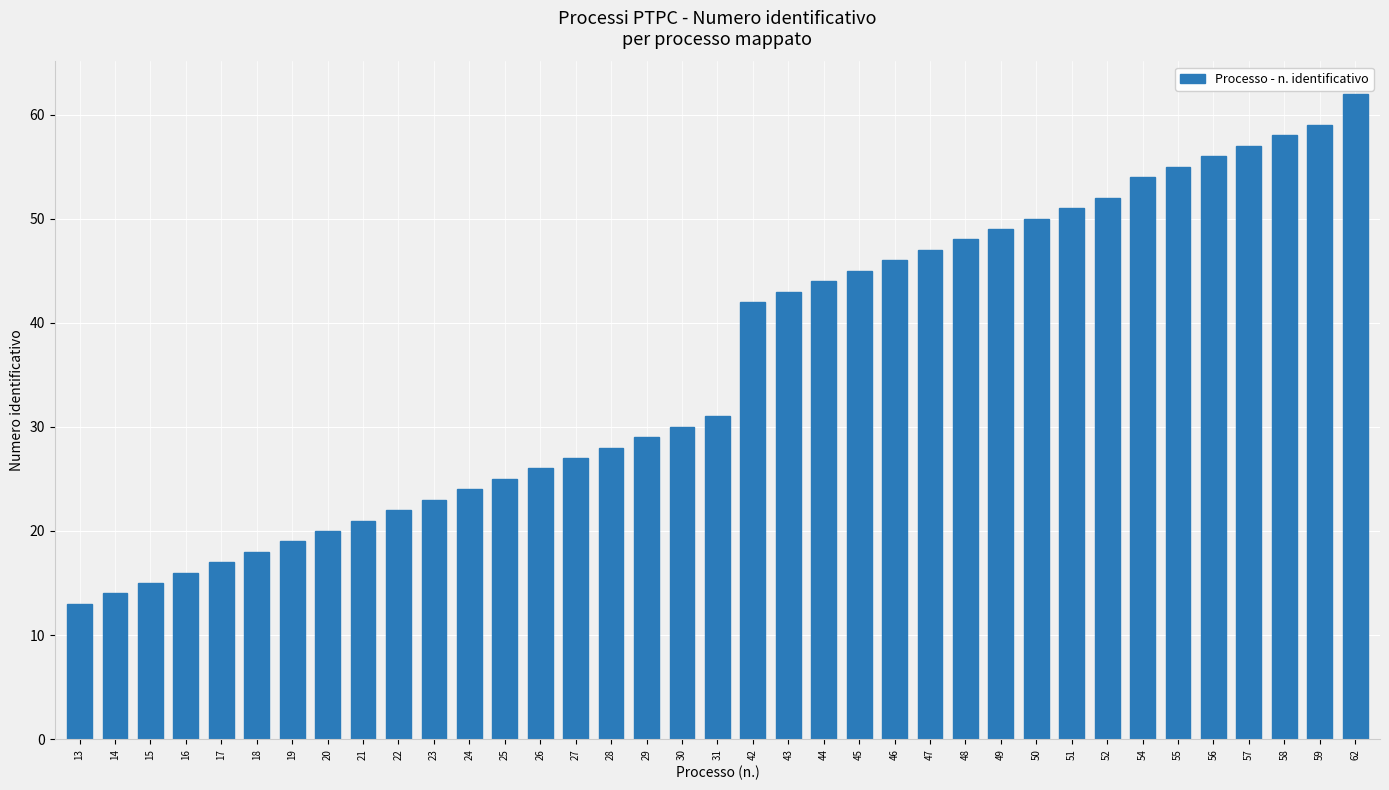

What is the average value?

36